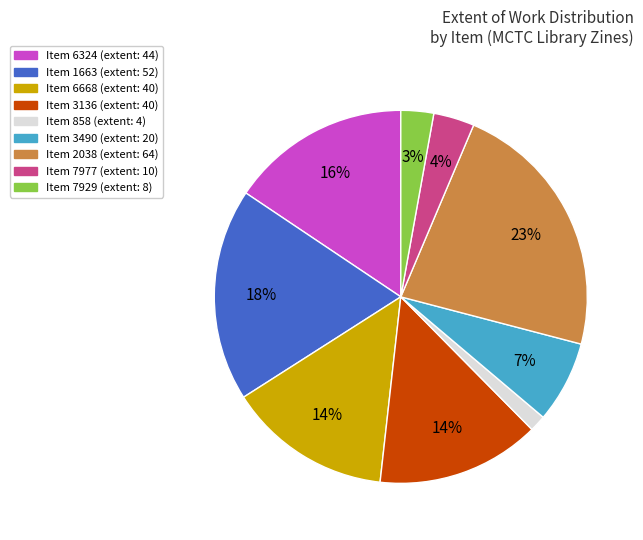

Is there a majority slice in this chart?

No